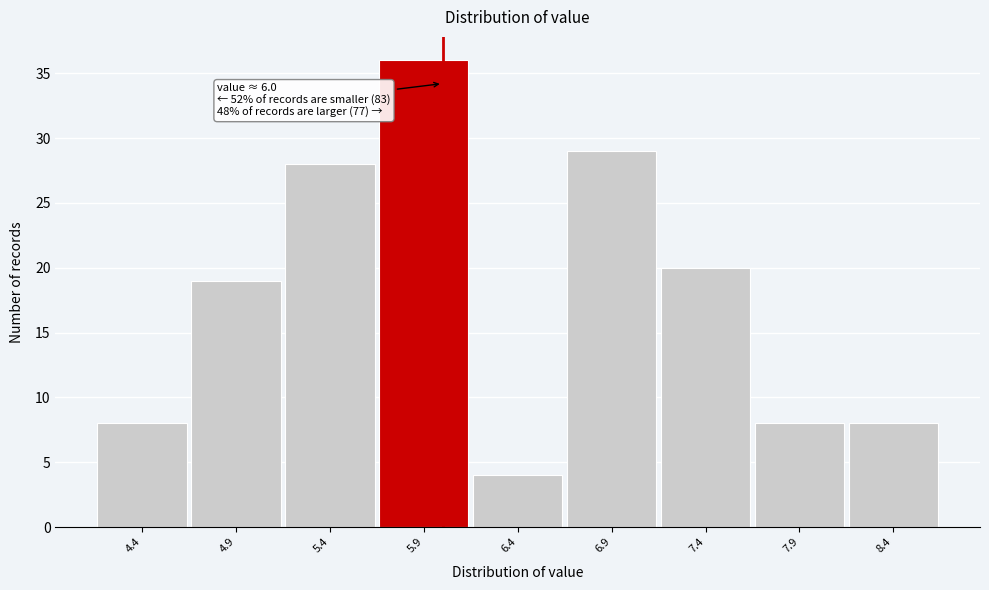

Which range on the x-axis has the tallest bar?

5.65 to 6.15